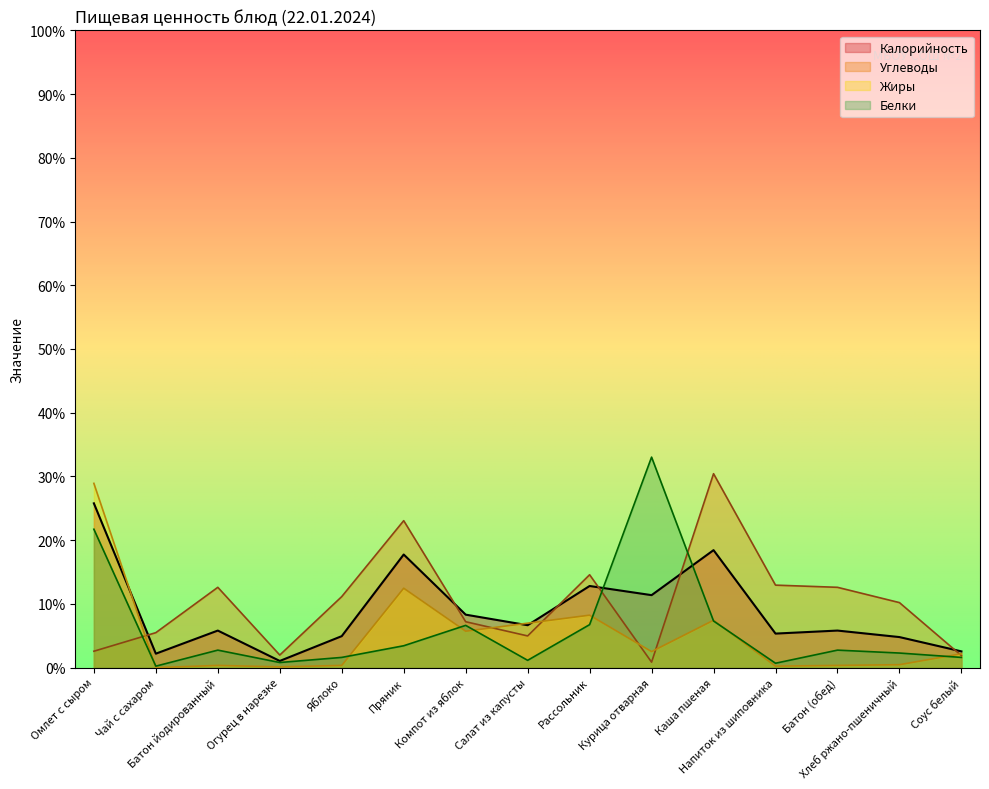

Where is the first local minimum for Калорийность?

Чай с сахаром